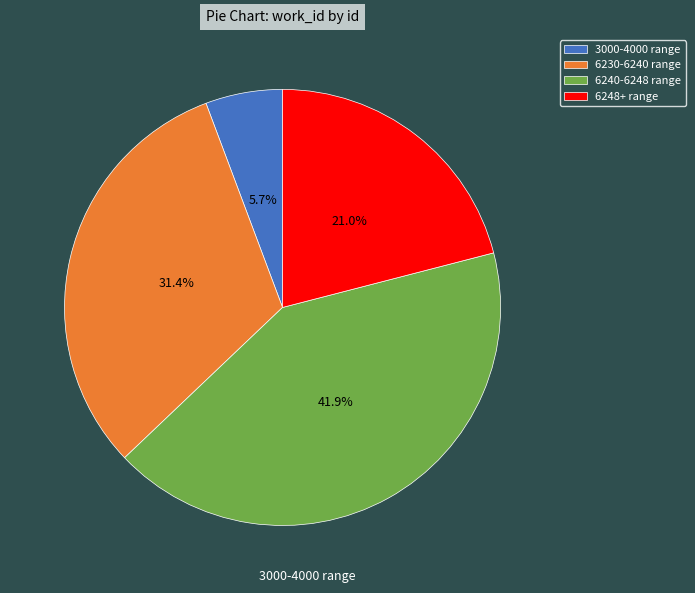

What is the ratio of the value at 3000-4000 range to the value at 6248+ range?

0.3